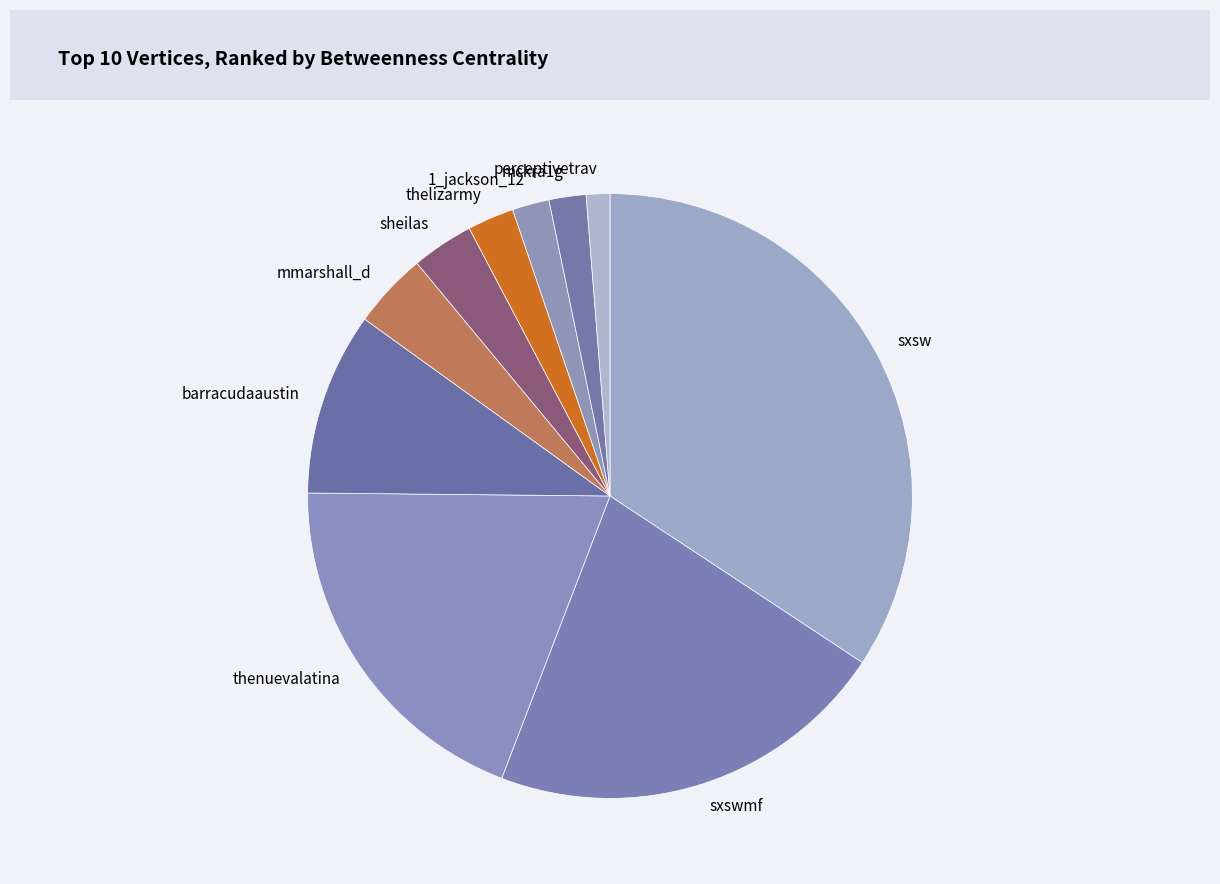

Do mckra1g and 1_jackson_12 together represent more than half of the pie?

No